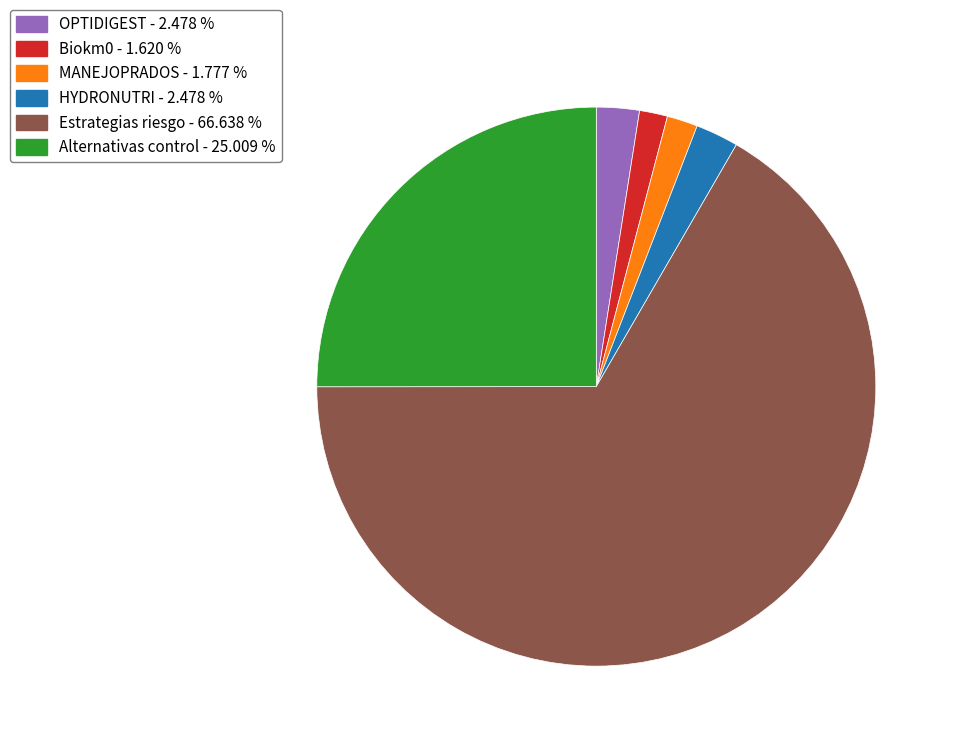

Which slice is the largest?

Estrategias riesgo